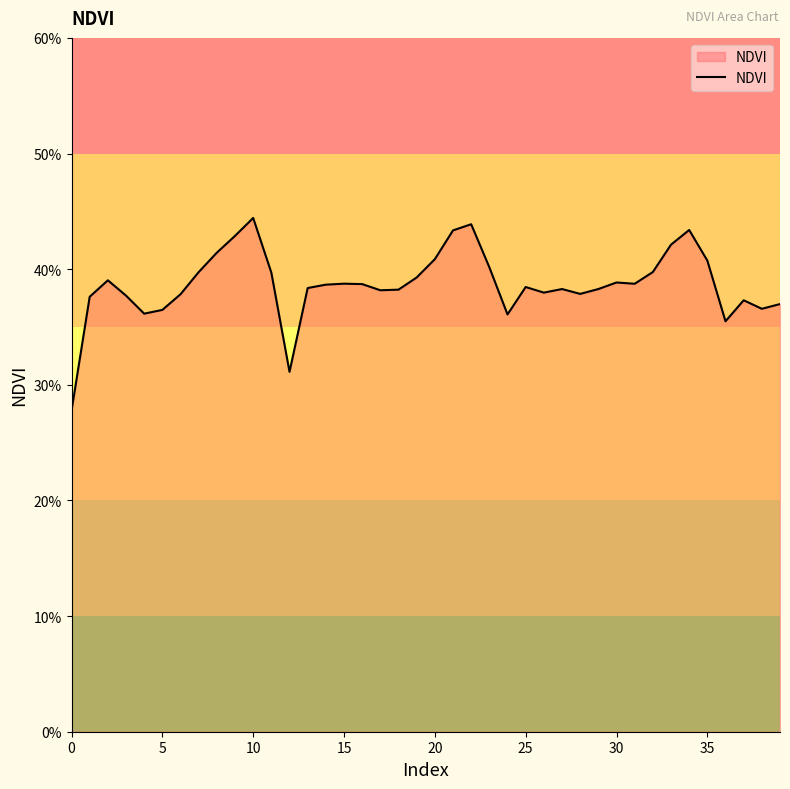

Does the chart display data point markers on the line(s)?

No